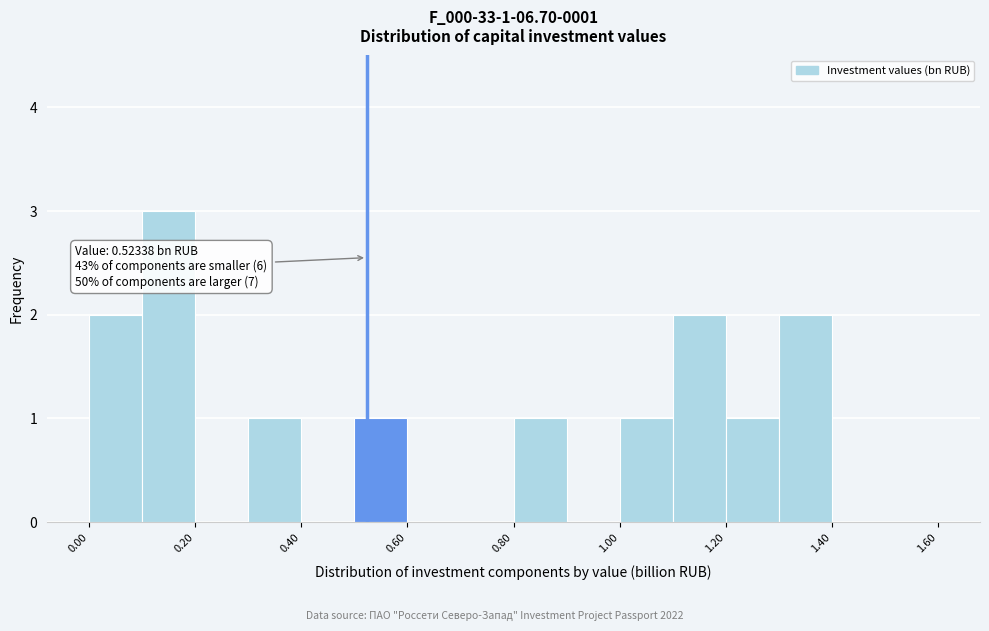

Which range on the x-axis has the tallest bar?

0.1 to 0.2